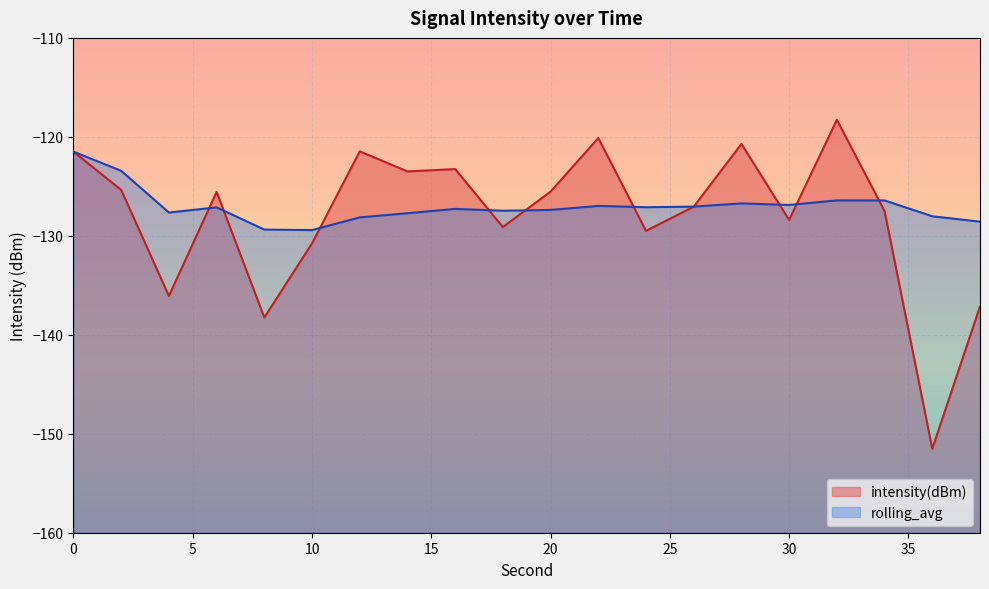

Reading left to right, transcribe all the data shown in this chart.

intensity(dBm): 0=-121.5	2=-125.4	4=-136.1	6=-125.6	8=-138.3	10=-130.8	12=-121.5	14=-123.5	16=-123.3	18=-129.1	20=-125.5	22=-120.1	24=-129.5	26=-127.1	28=-120.7	30=-128.4	32=-118.3	34=-127.5	36=-151.5	38=-137.1
rolling_avg: 0=-121.5	2=-123.4	4=-127.6	6=-127.1	8=-129.4	10=-129.4	12=-128.1	14=-127.7	16=-127.3	18=-127.5	20=-127.4	22=-127.0	24=-127.1	26=-127.0	28=-126.7	30=-126.9	32=-126.4	34=-126.4	36=-128.0	38=-128.6